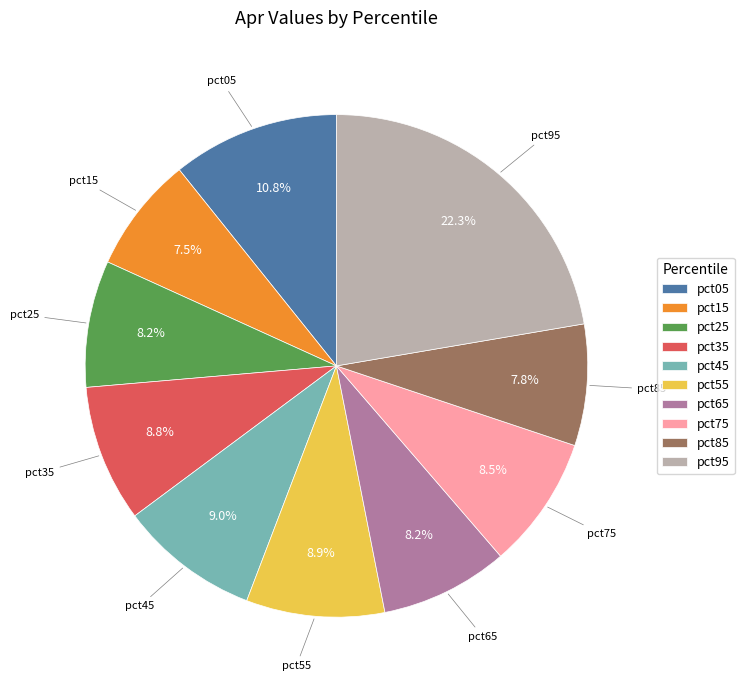

To the nearest percent, what is the average slice percentage?

10%